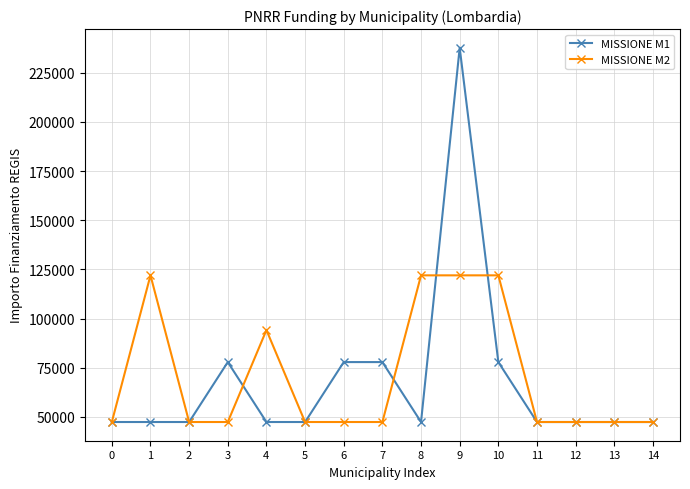

Is it true that MISSIONE M1 equals 47427 at 0?

True